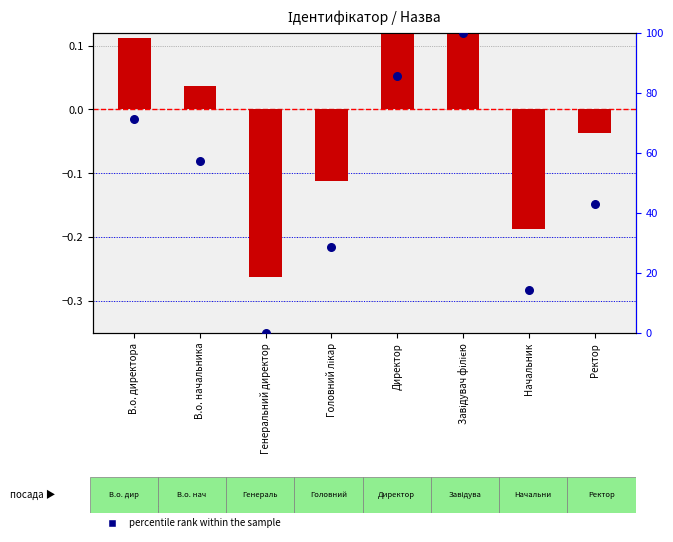

At how many categories does at least one series exceed 45?

4